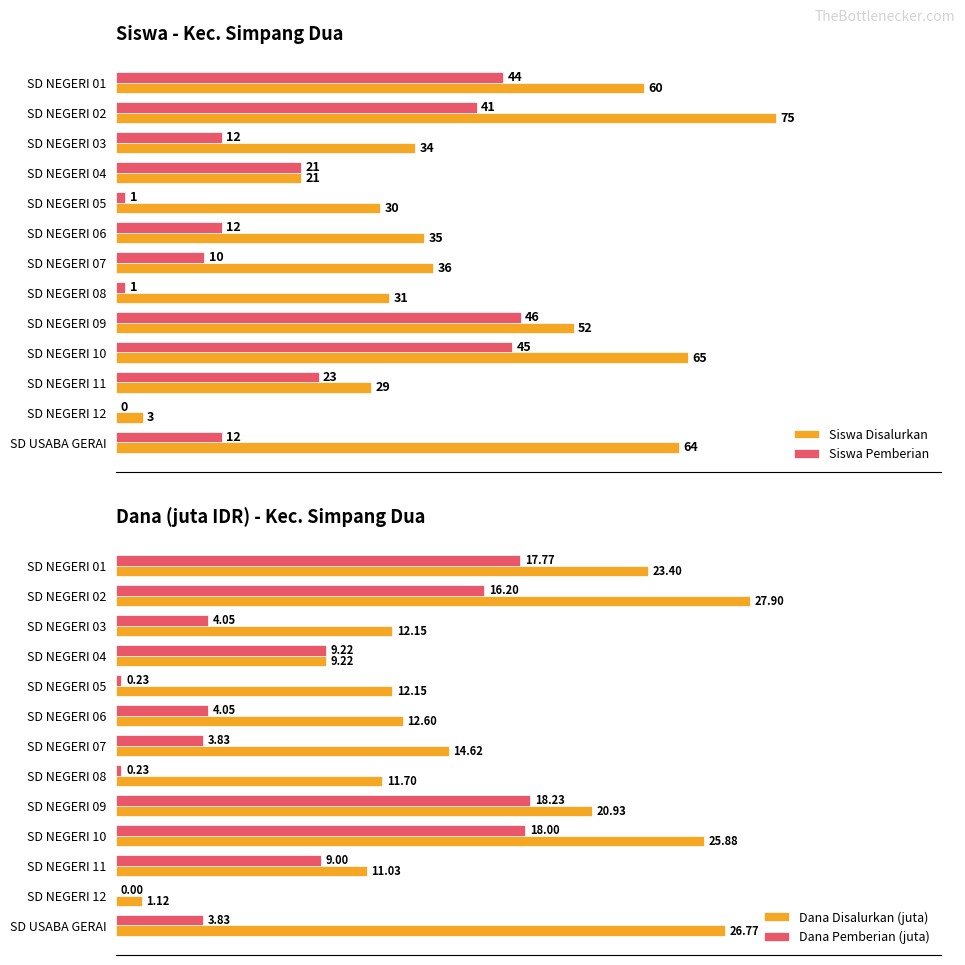

Is the value of Dana Pemberian (juta) at SD NEGERI 05 greater than the value of Dana Disalurkan (juta) at SD NEGERI 01?

No